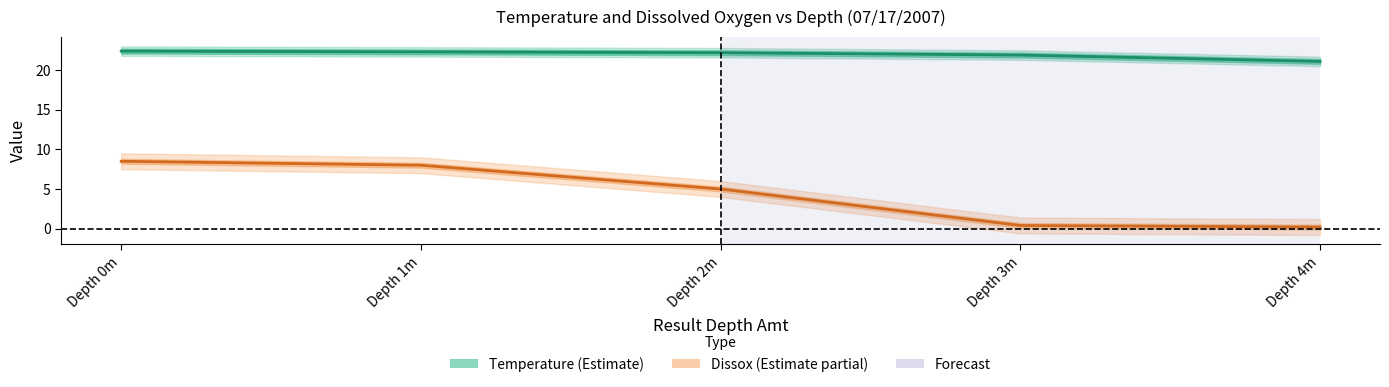

What is the sum of all Temperature values?

109.9